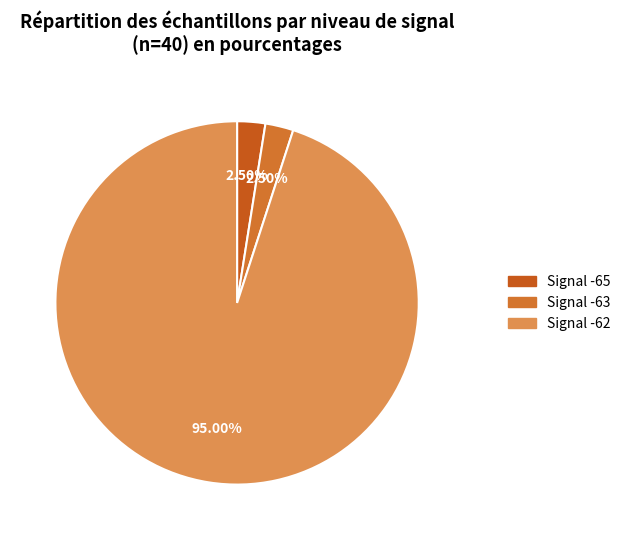

How many segments does this pie chart have?

3